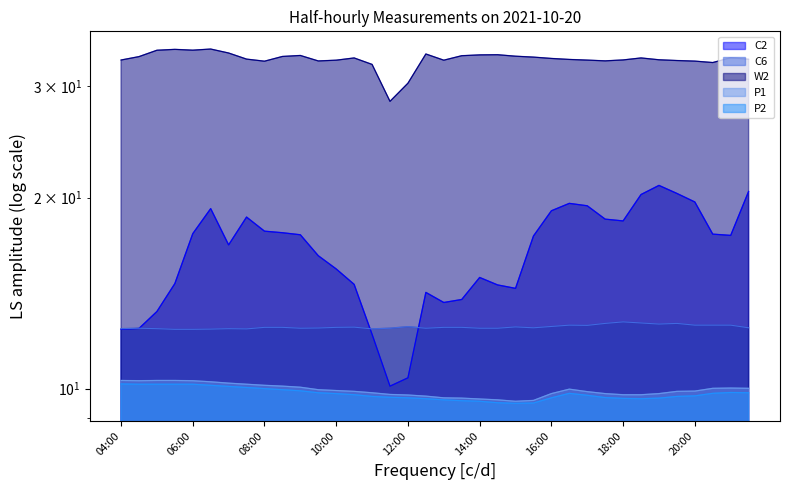

The value of C2 at 19:30 is 20.3. True or false?

True